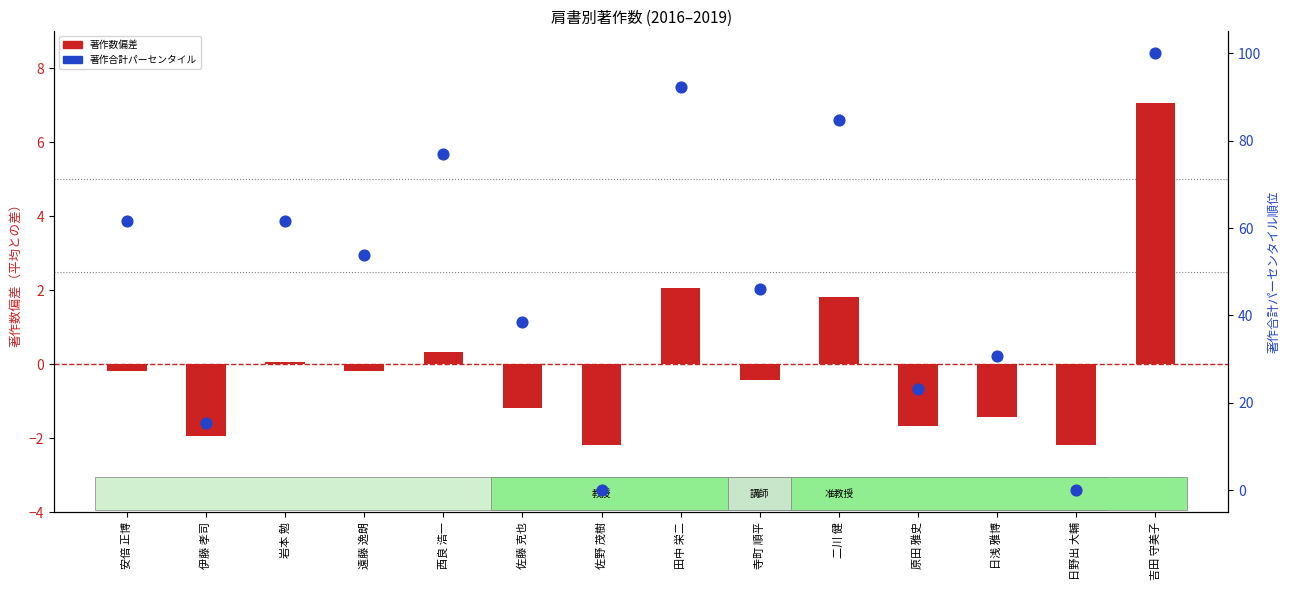

Which series reaches the maximum Y coordinate?

著作合計パーセンタイル